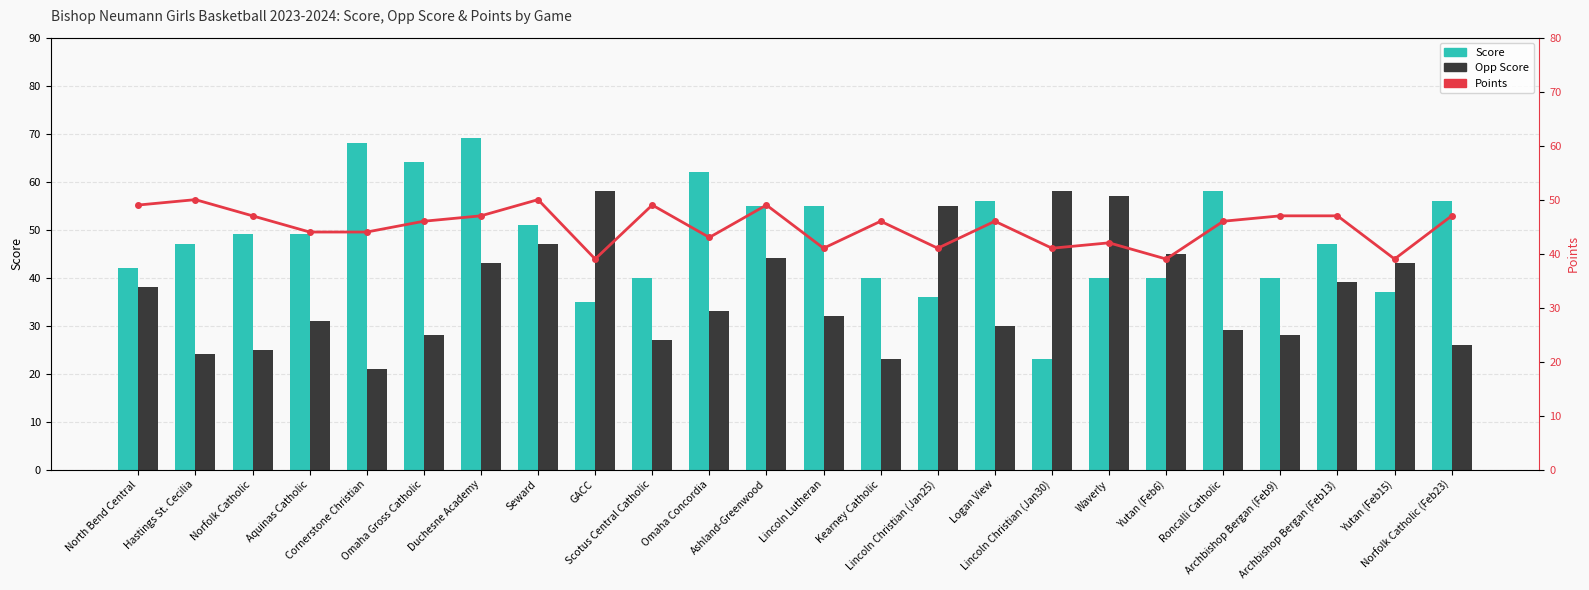

The Points series shows 41 at Lincoln Christian (Jan25). True or false?

True